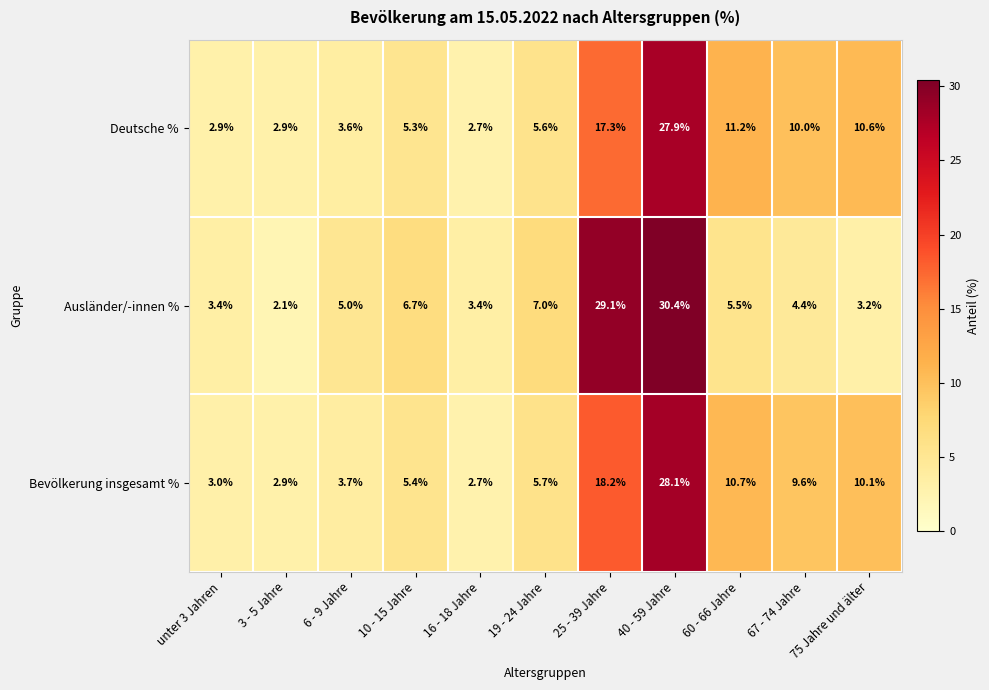

At 67 - 74 Jahre, list the series in order from smallest to largest.

Ausländer/-innen %, Bevölkerung insgesamt %, Deutsche %